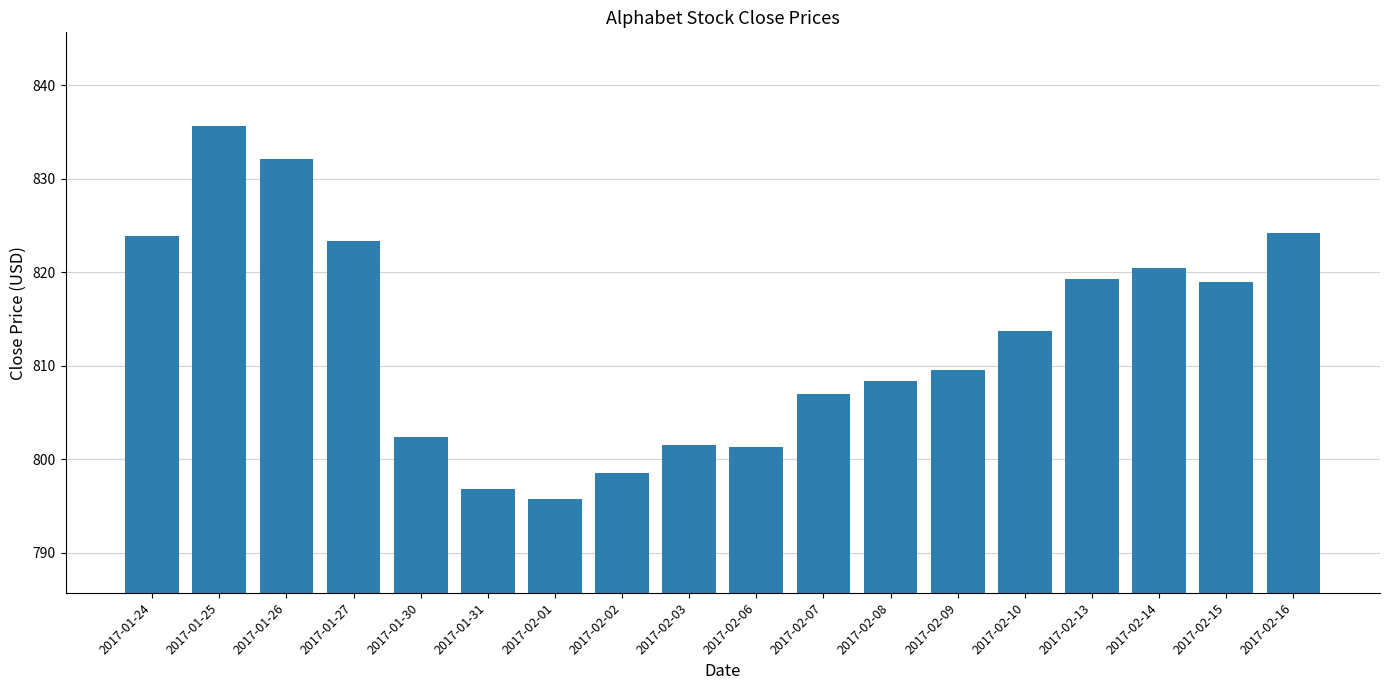

What is the difference between the maximum and second lowest values?

38.9